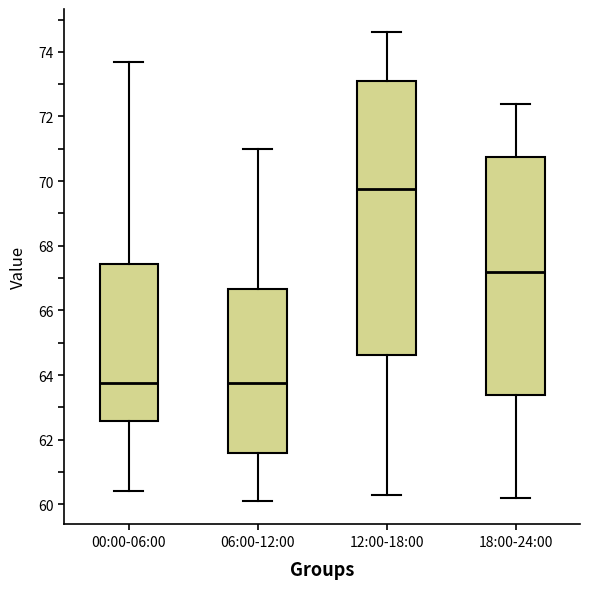

Which box is the tallest, from its lower edge to its upper edge?

12:00-18:00